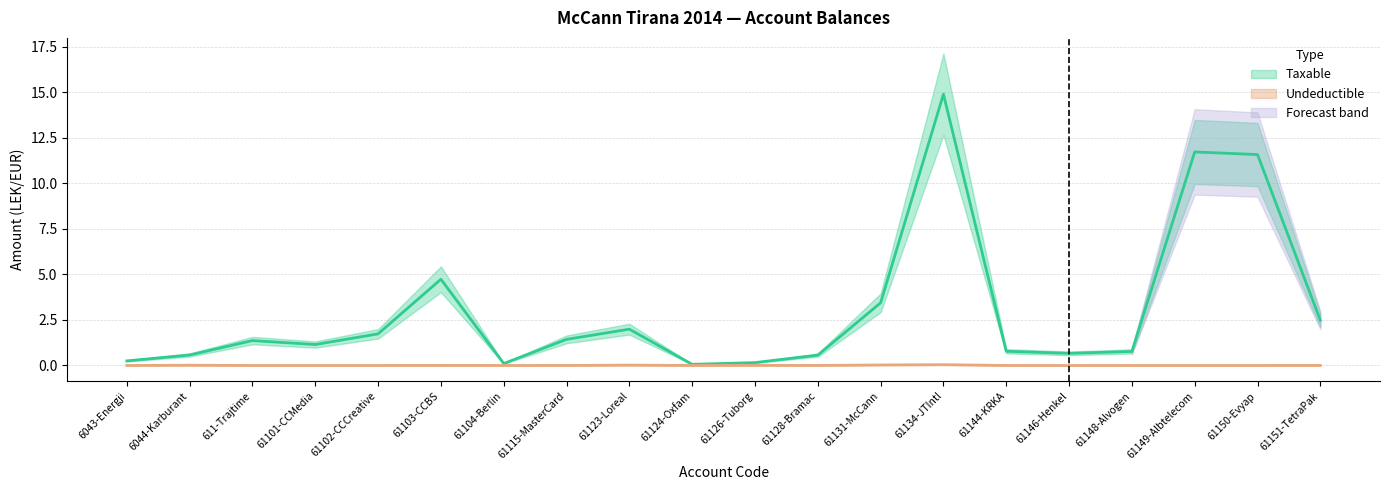

The Undeductible series shows 0.0 at 611-Trajtime. True or false?

False